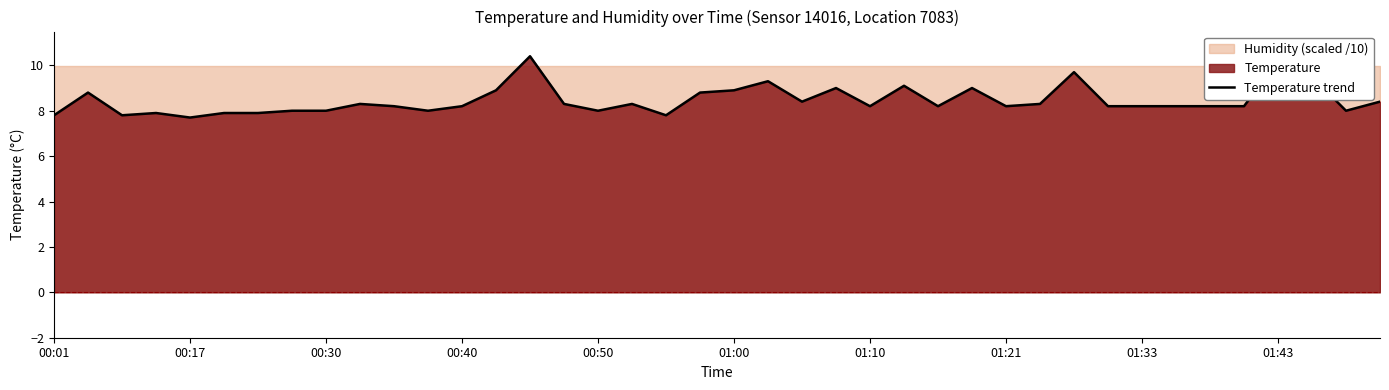

What is the difference between the maximum and second lowest values?

2.6